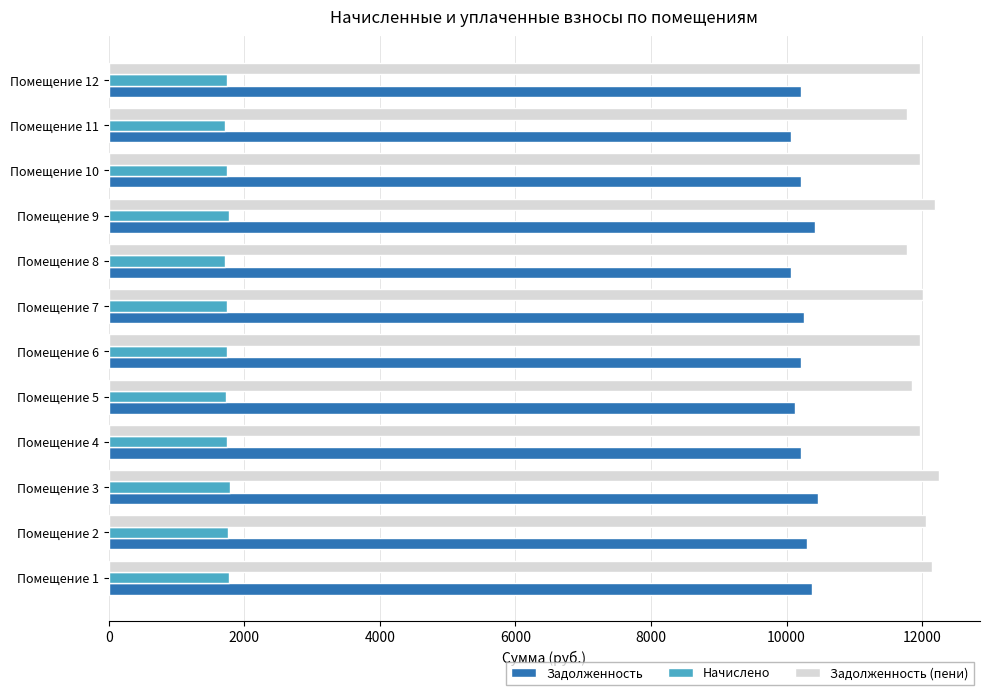

The value of Задолженность at Помещение 1 is 4352.1. True or false?

False